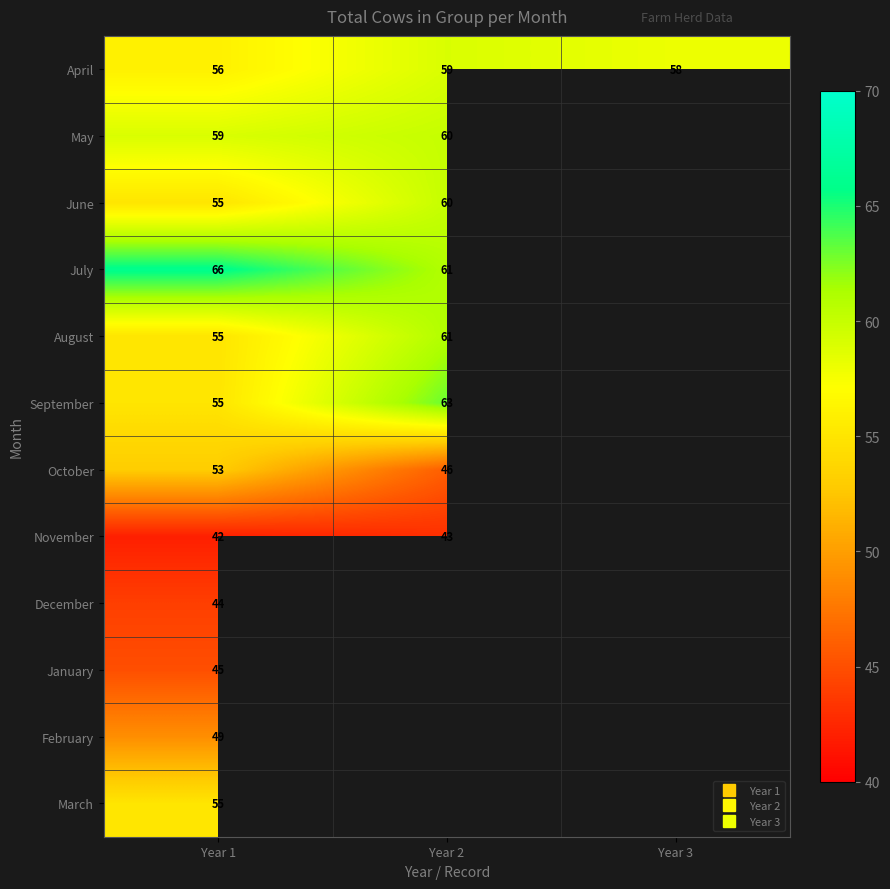

At which label is May closest to 59?

Year 1